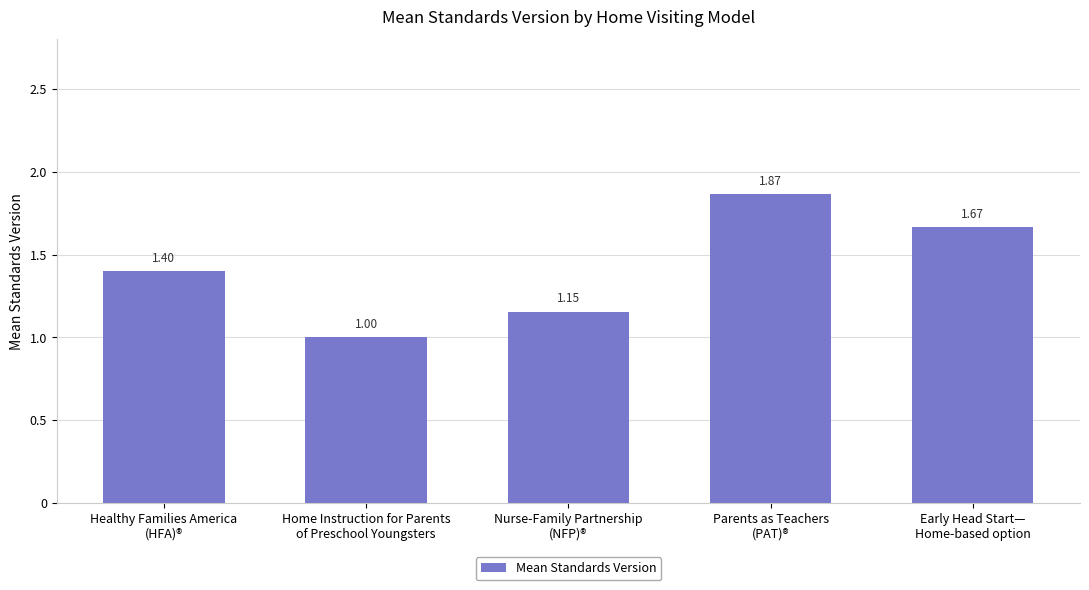

What is the smallest value displayed?

1.0